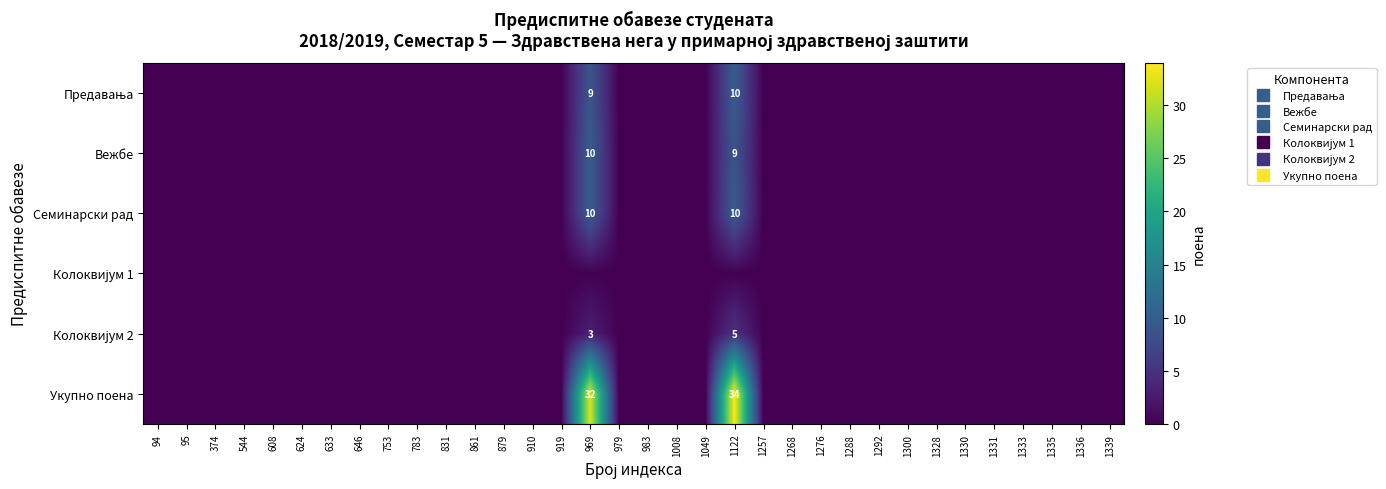

The value of Колоквијум 1 at 1330 is 0. True or false?

True